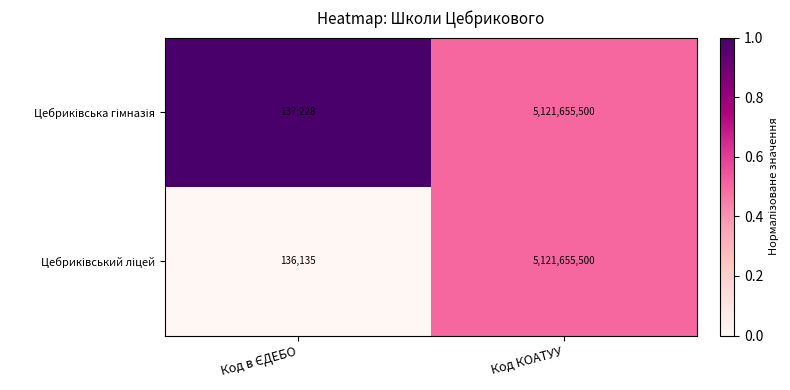

What is the total value across all series at Код КОАТУУ?

10243311000